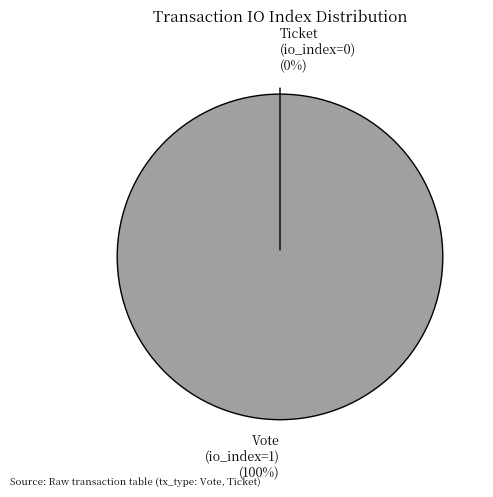

Between Ticket (io_index=0) and Vote (io_index=1), which is larger?

Vote (io_index=1)